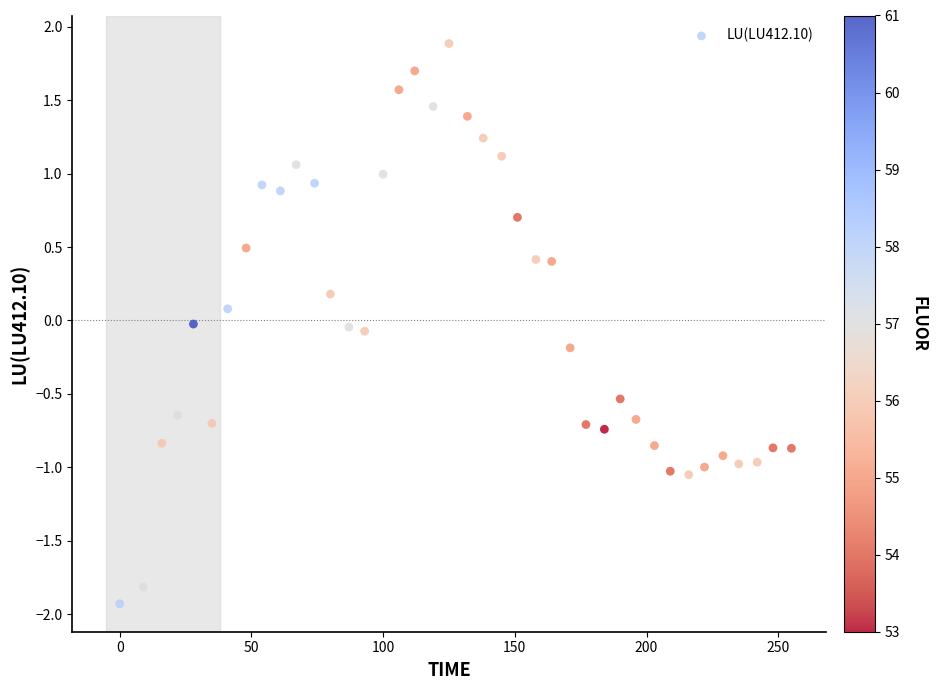

What is the range of X values (max minus min)?

255.0